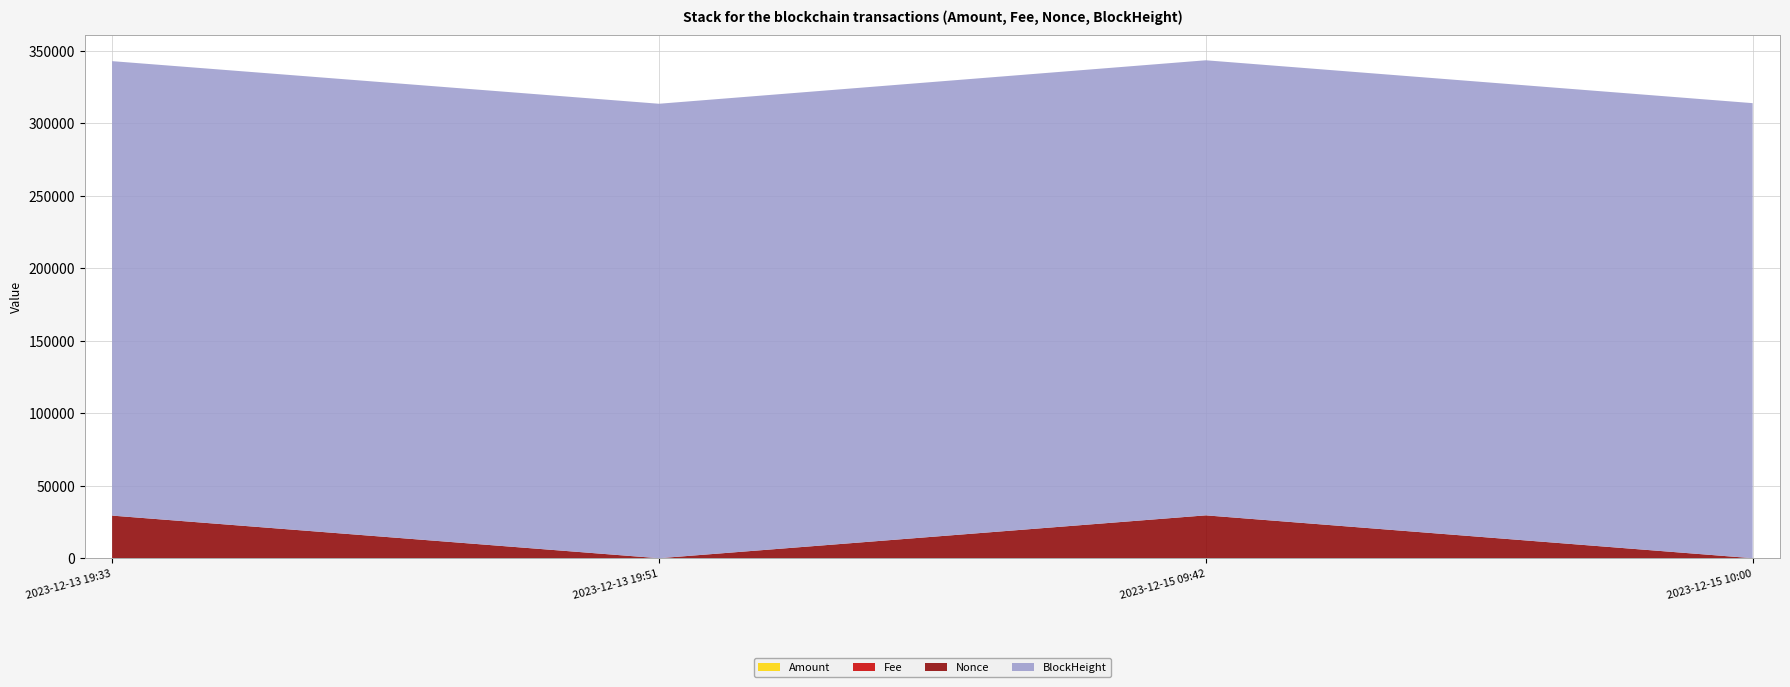

Reading left to right, what are all the values shown in this chart?

Amount: 2023-12-13 19:33=129.1	2023-12-13 19:51=127.9	2023-12-15 09:42=129.1	2023-12-15 10:00=128.9
Fee: 2023-12-13 19:33=0.3	2023-12-13 19:51=0.2	2023-12-15 09:42=0.3	2023-12-15 10:00=0.2
Nonce: 2023-12-13 19:33=29391.0	2023-12-13 19:51=0.0	2023-12-15 09:42=29569.0	2023-12-15 10:00=1.0
BlockHeight: 2023-12-13 19:33=313427.0	2023-12-13 19:51=313431.0	2023-12-15 09:42=313843.0	2023-12-15 10:00=313846.0